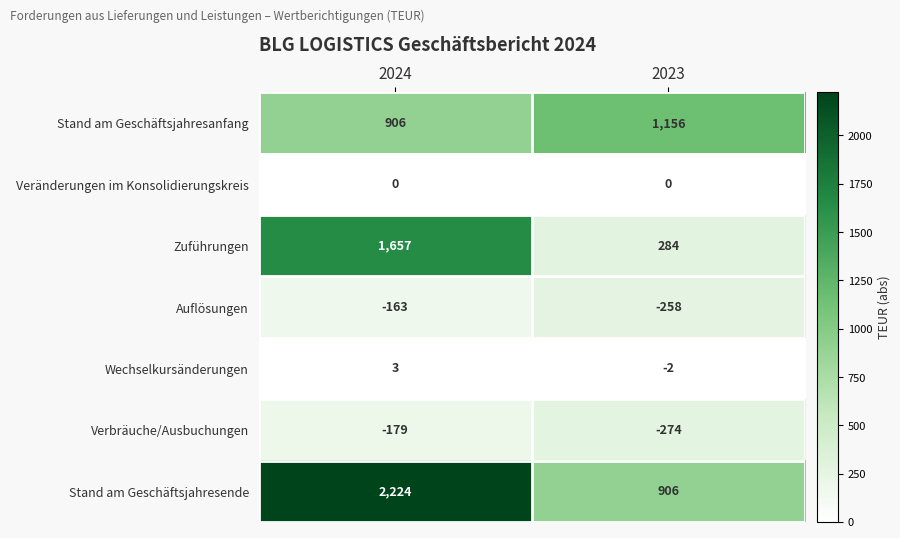

Rank the series by their maximum value, from highest to lowest.

Stand am Geschäftsjahresende, Zuführungen, Stand am Geschäftsjahresanfang, Wechselkursänderungen, Veränderungen im Konsolidierungskreis, Auflösungen, Verbräuche/Ausbuchungen